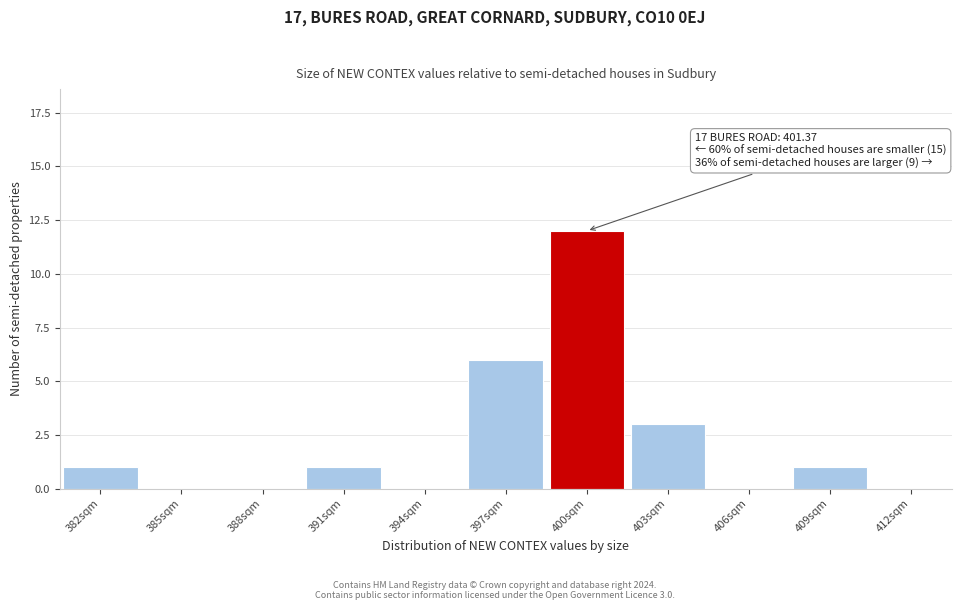

Reading left to right, transcribe all the data shown in this chart.

382sqm=1	385sqm=0	388sqm=0	391sqm=1	394sqm=0	397sqm=6	400sqm=12	403sqm=3	406sqm=0	409sqm=1	412sqm=0